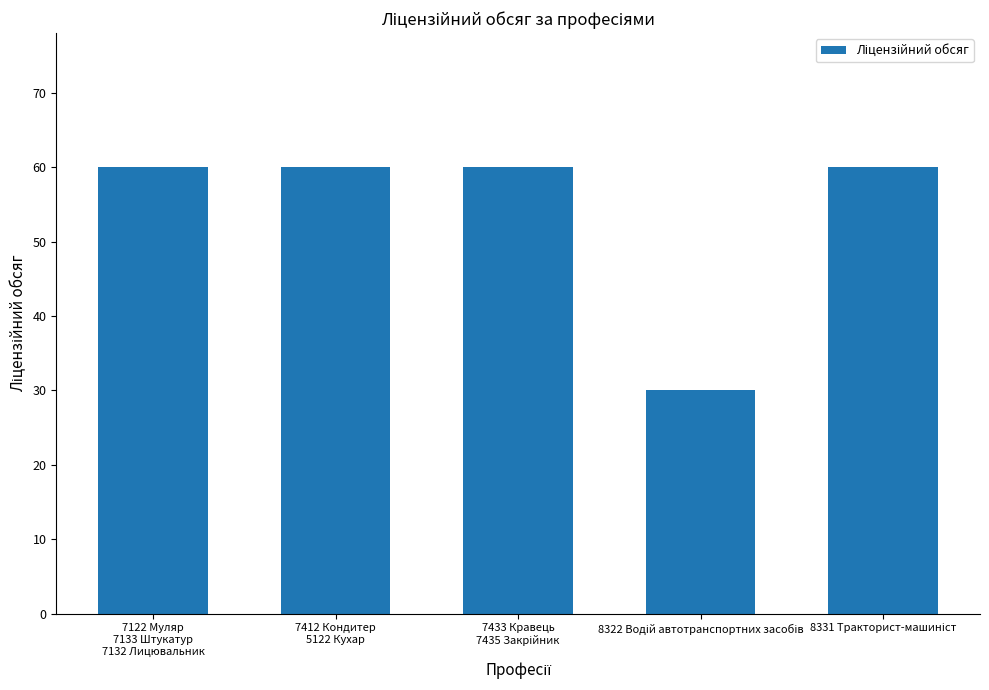

Reading left to right, extract all data points from this chart.

60	60	60	30	60